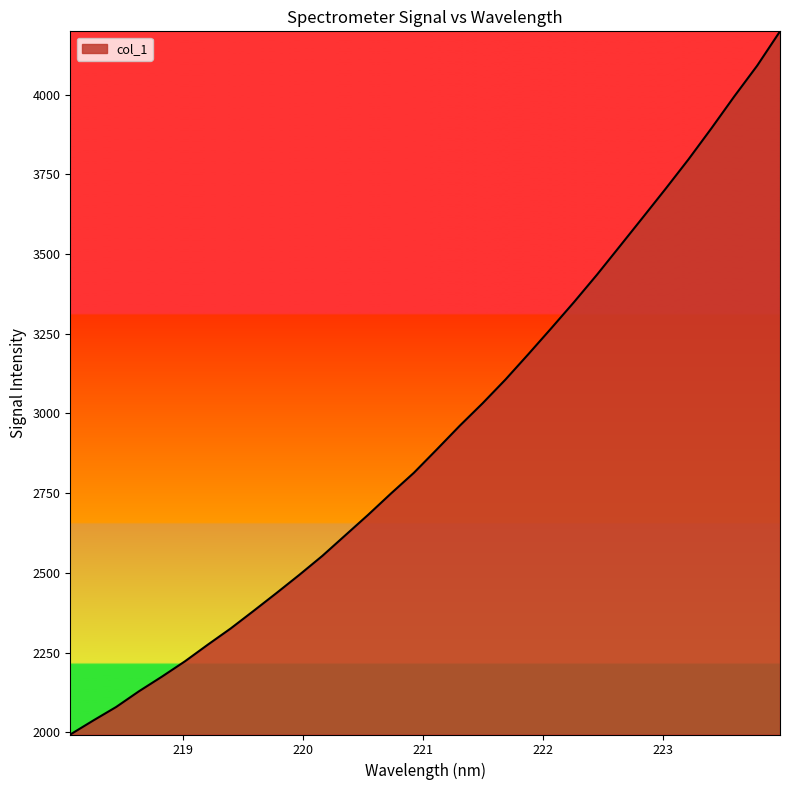

Count the number of values greater than 2887.

16